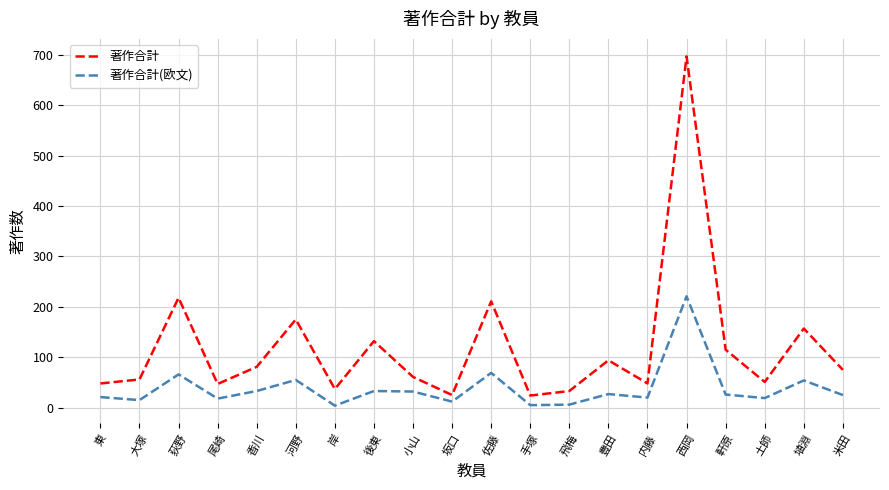

Where does the 著作合計(欧文) series first go above 26?

荻野